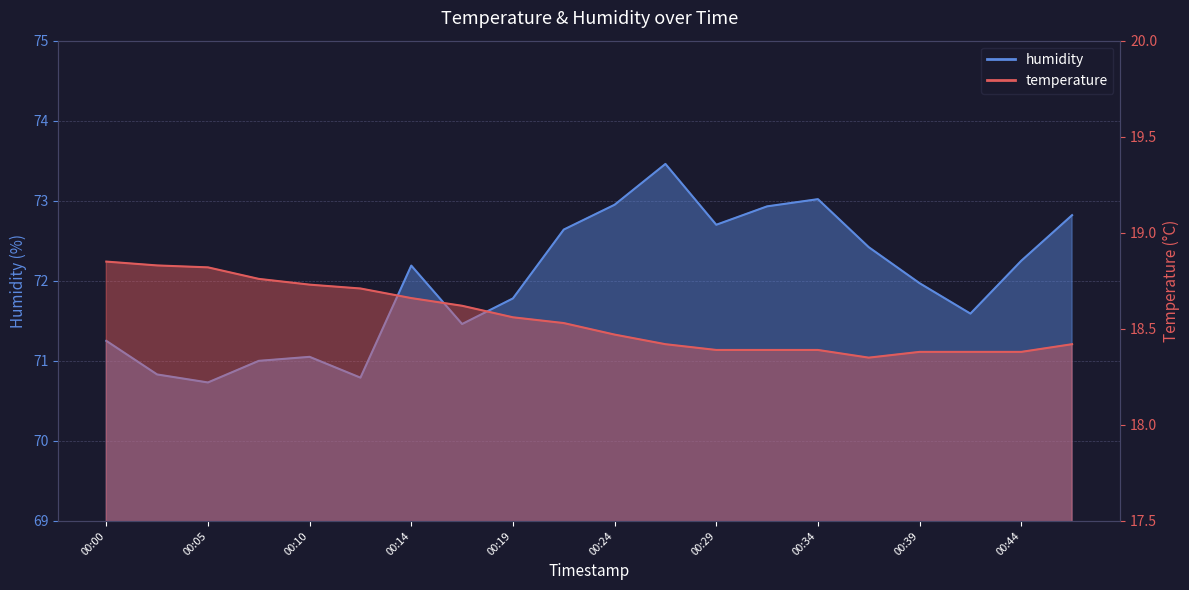

Which series has the largest total across all categories?

humidity